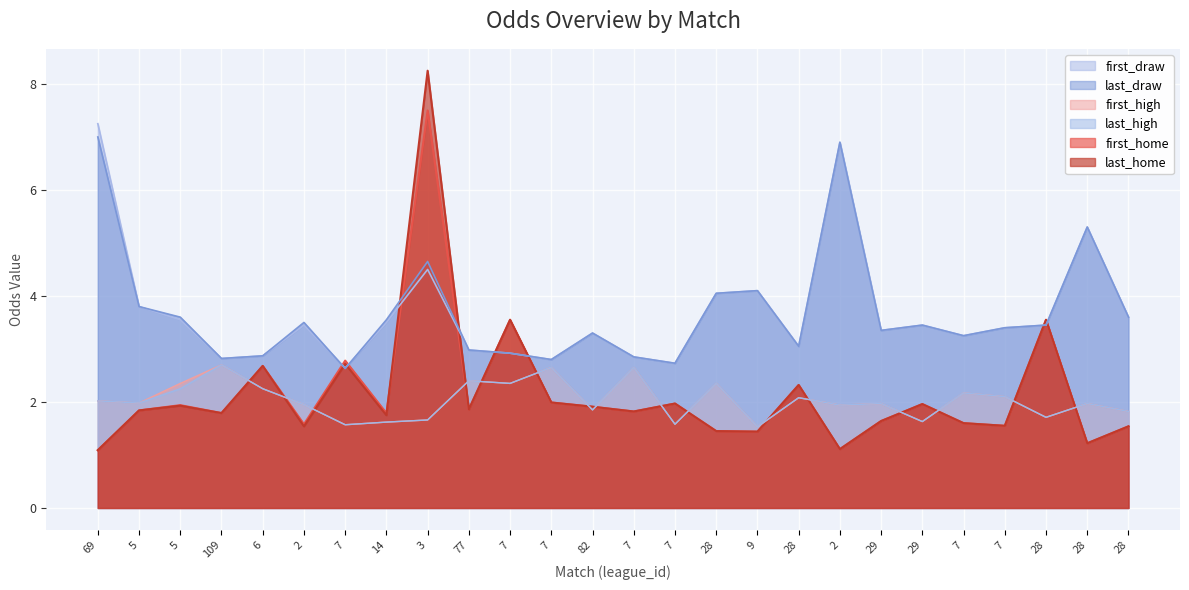

The first_high series shows 2.7 at 29. True or false?

False